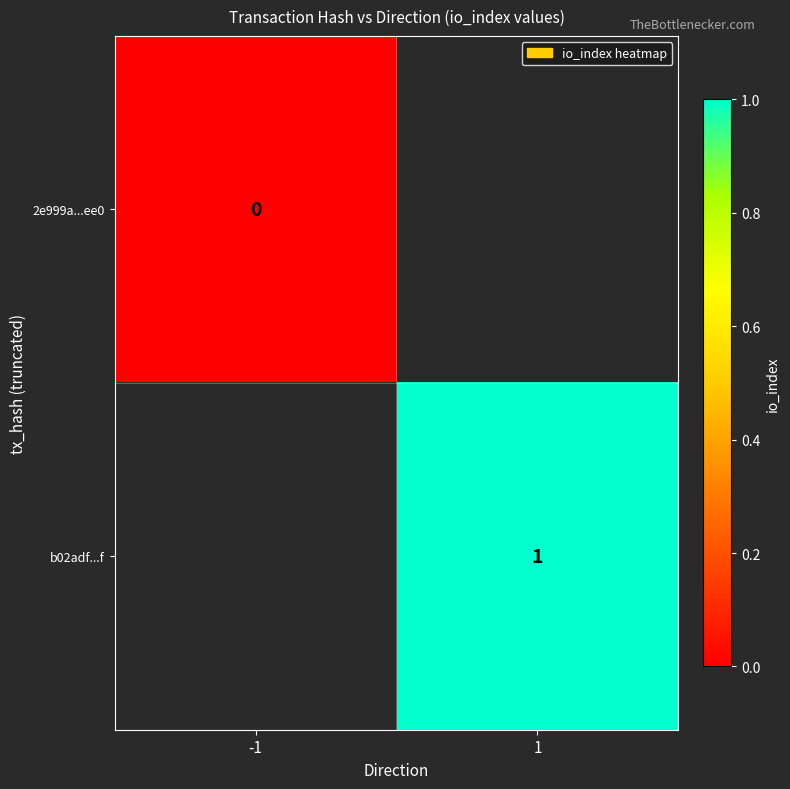

True or false: b02adf...f has a value of 1 at 1.

True